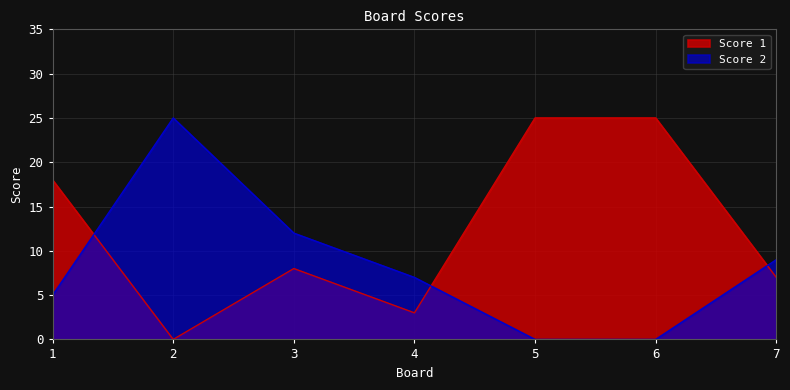

What is the difference between the highest and lowest values at 1?

13